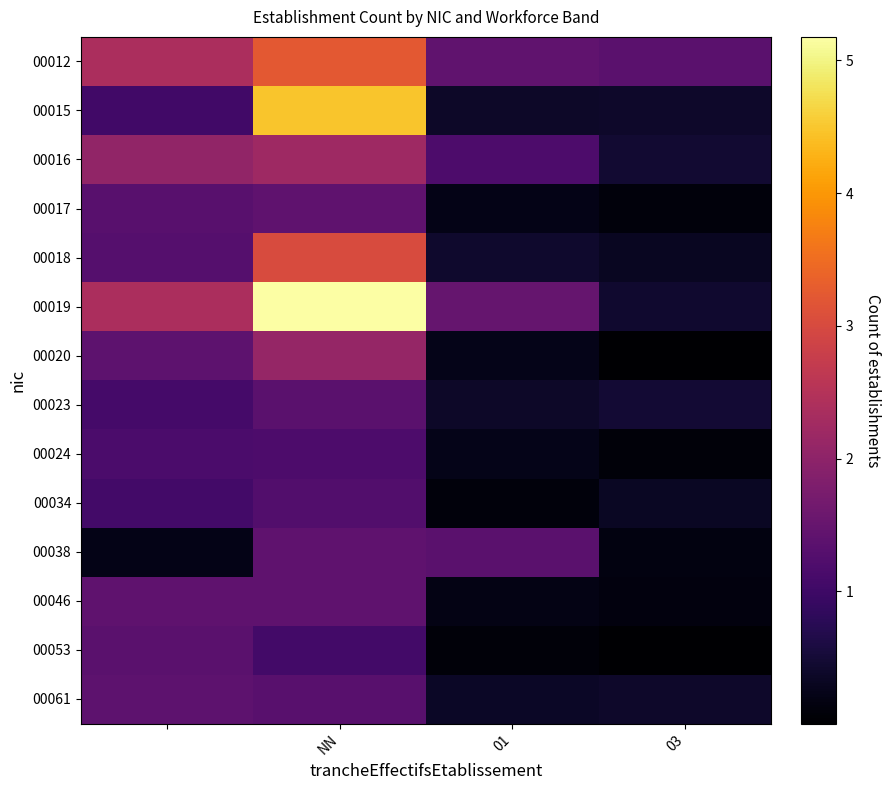

At how many categories does at least one series exceed 1?

4